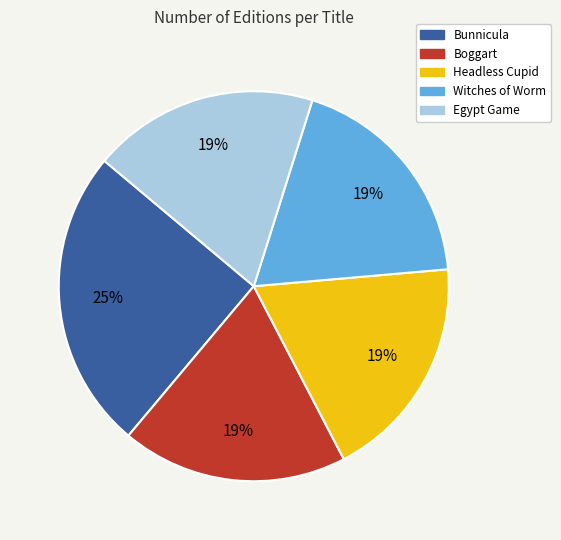

What percentage is the Boggart slice, to the nearest percent?

19%